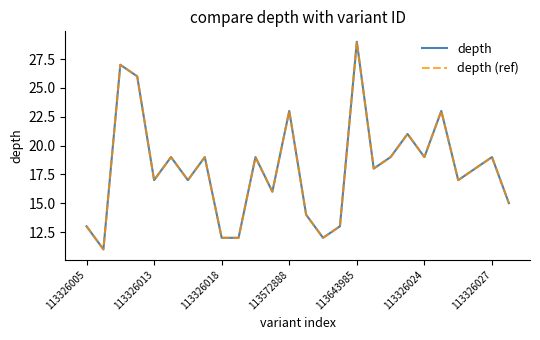

How many lines are shown in the chart?

2